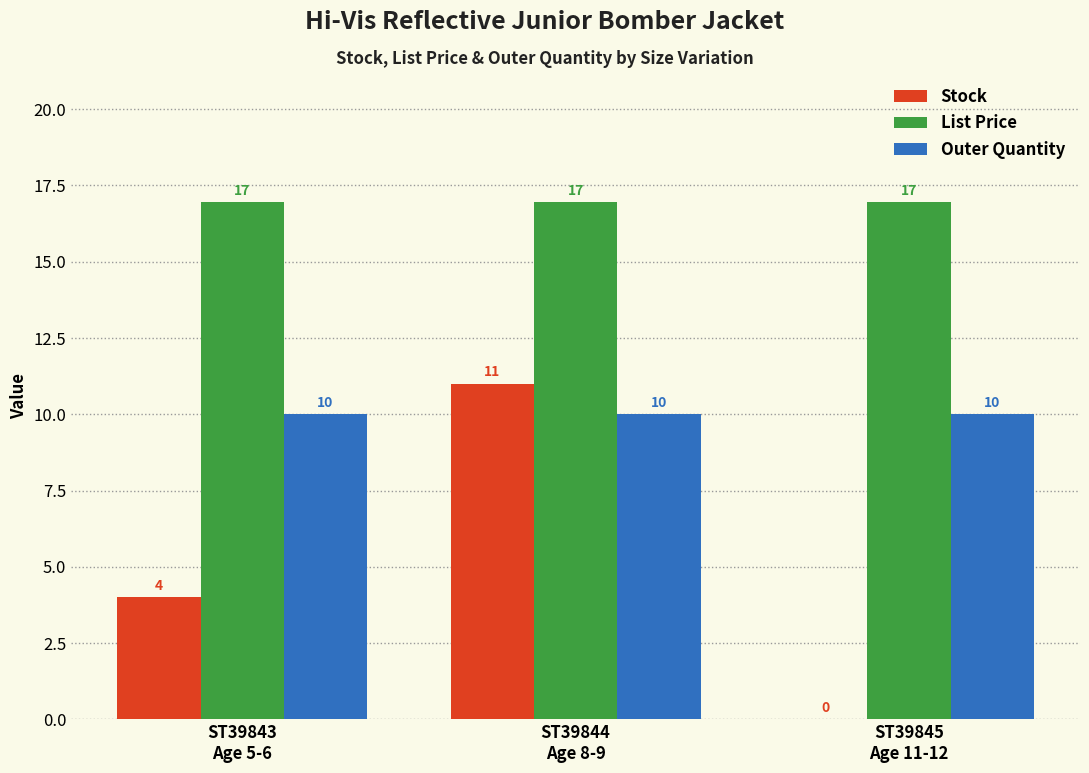

How many Stock values are between 0 and 11?

3